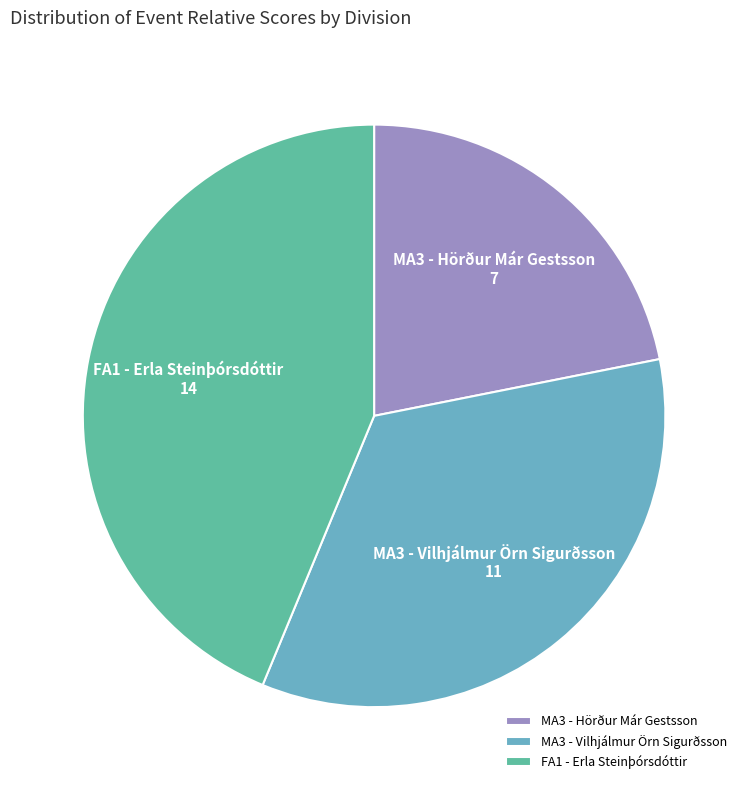

What is the ratio of the value at MA3 - Hörður Már Gestsson to the value at MA3 - Vilhjálmur Örn Sigurðsson?

0.6